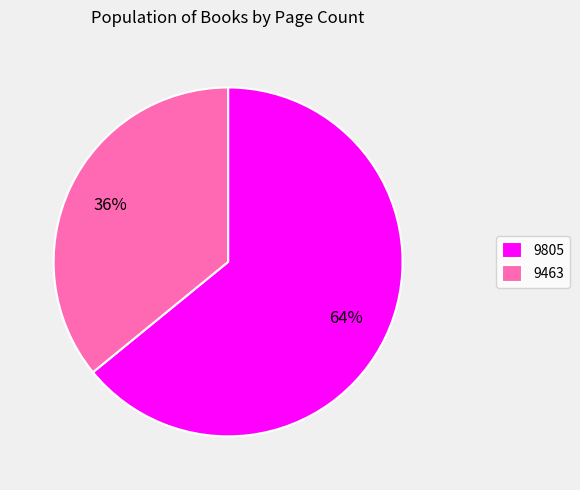

To the nearest percent, what percentage of the pie is 9463?

36%